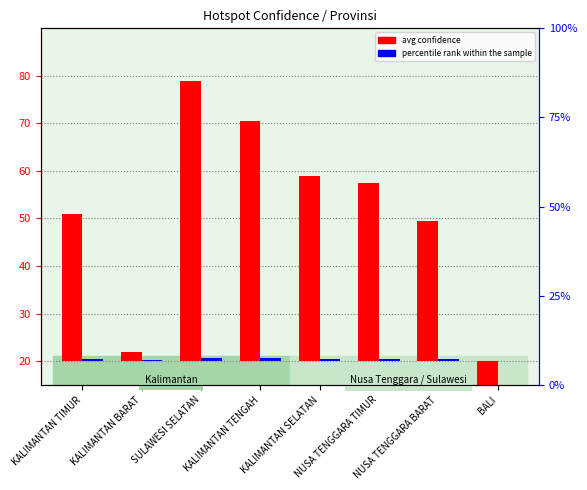

How many percentile rank within the sample values are between 0 and 1?

8